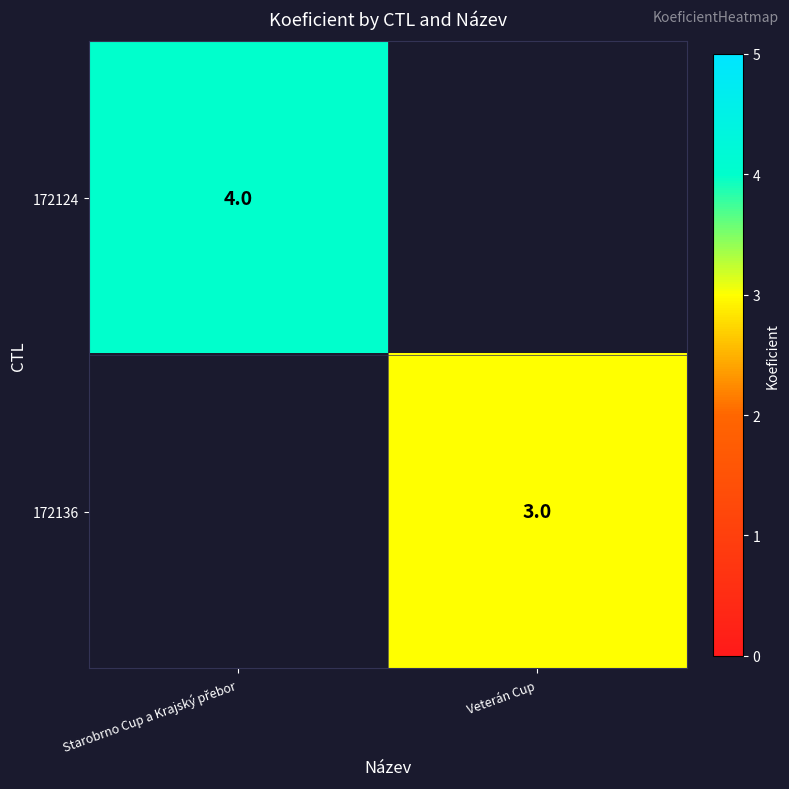

True or false: 172136 has a value of 3 at Veterán Cup.

True